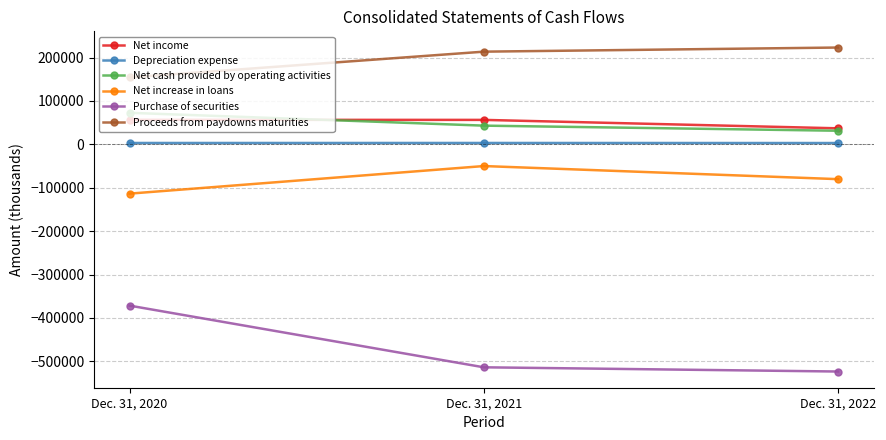

Which series has the largest range (max minus min)?

Purchase of securities